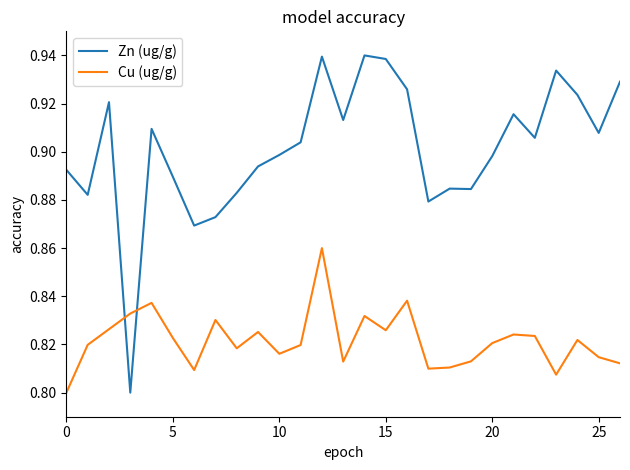

Rank the series by their maximum value, from highest to lowest.

Zn (ug/g), Cu (ug/g)